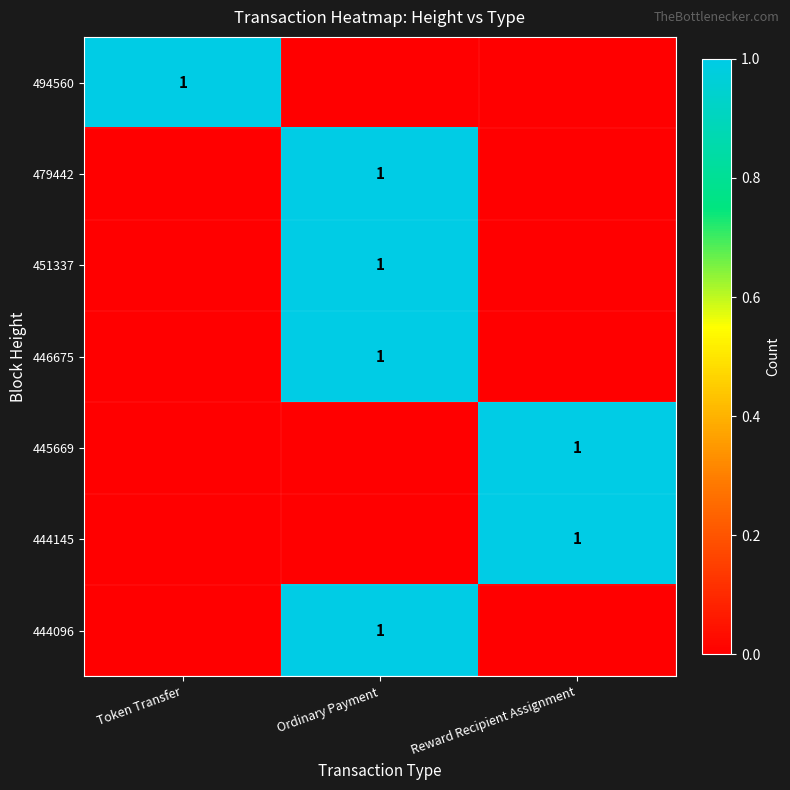

Between Token Transfer and Ordinary Payment, which series saw the biggest shift?

494560